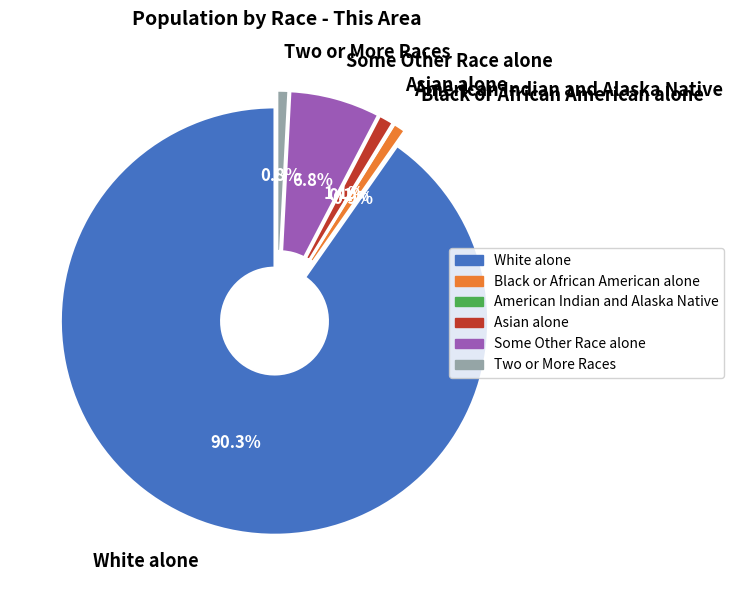

What is the smallest slice in the pie chart?

American Indian and Alaska Native